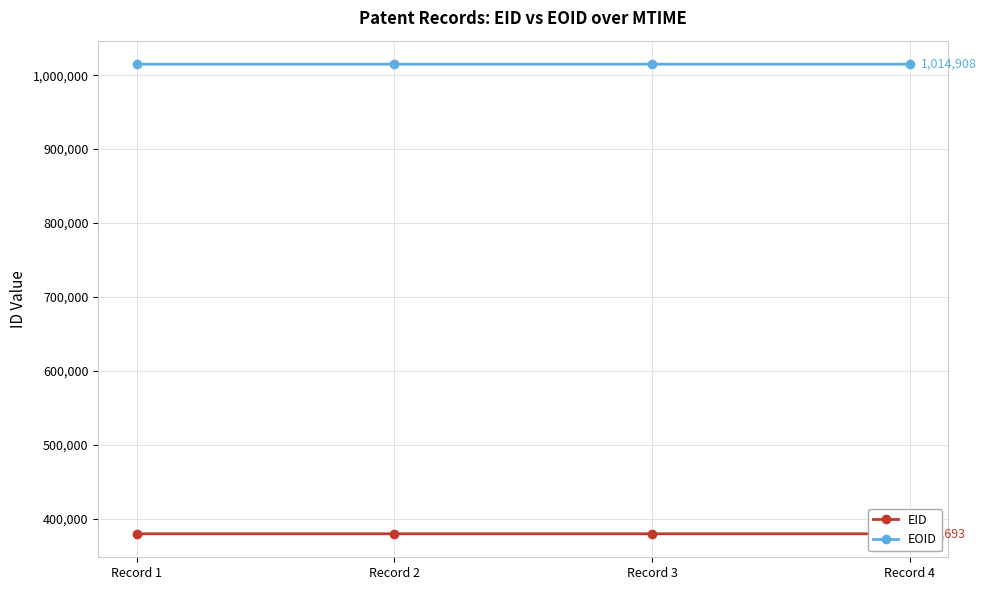

True or false: EID and EOID cross at least once.

False